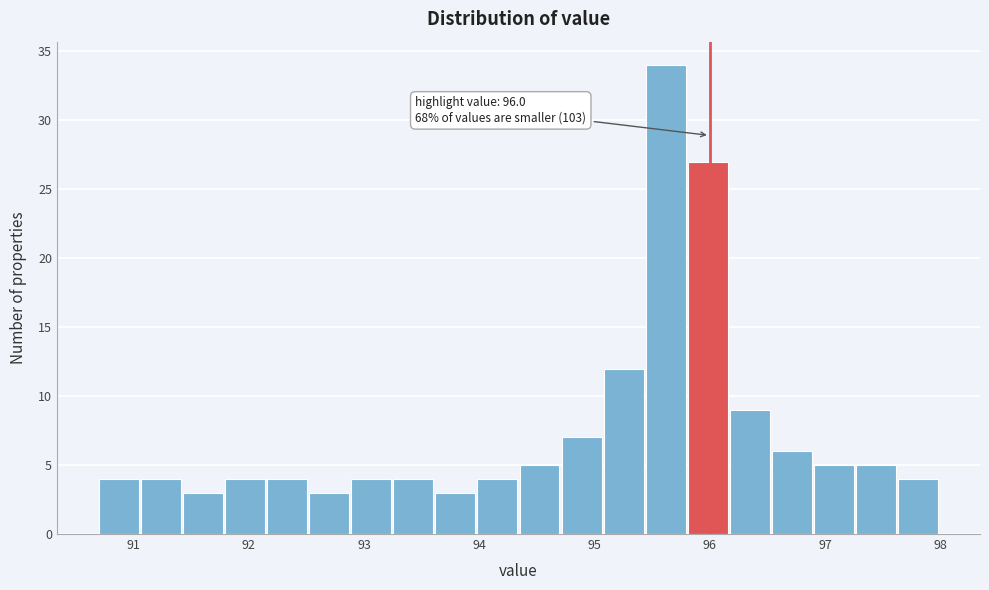

Around what value on the x-axis is the tallest bar? Give the approximate position of its centre, as read against the axis.

95.6